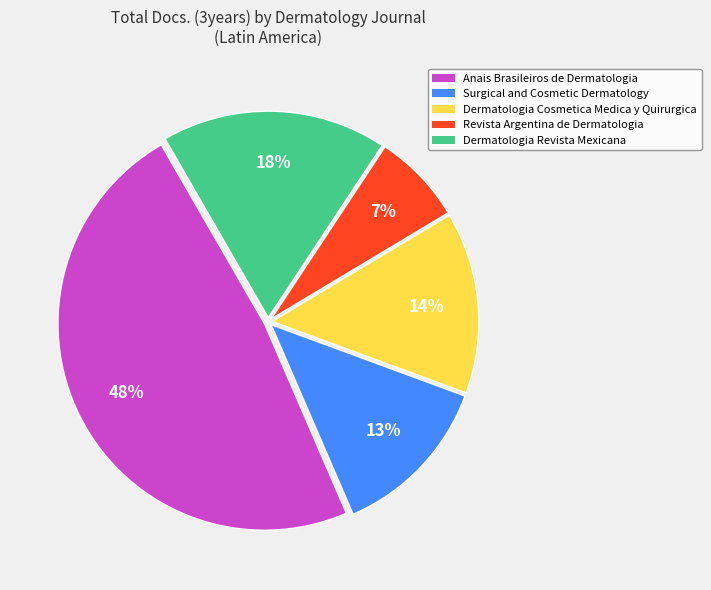

To the nearest percent, what is the average slice percentage?

20%